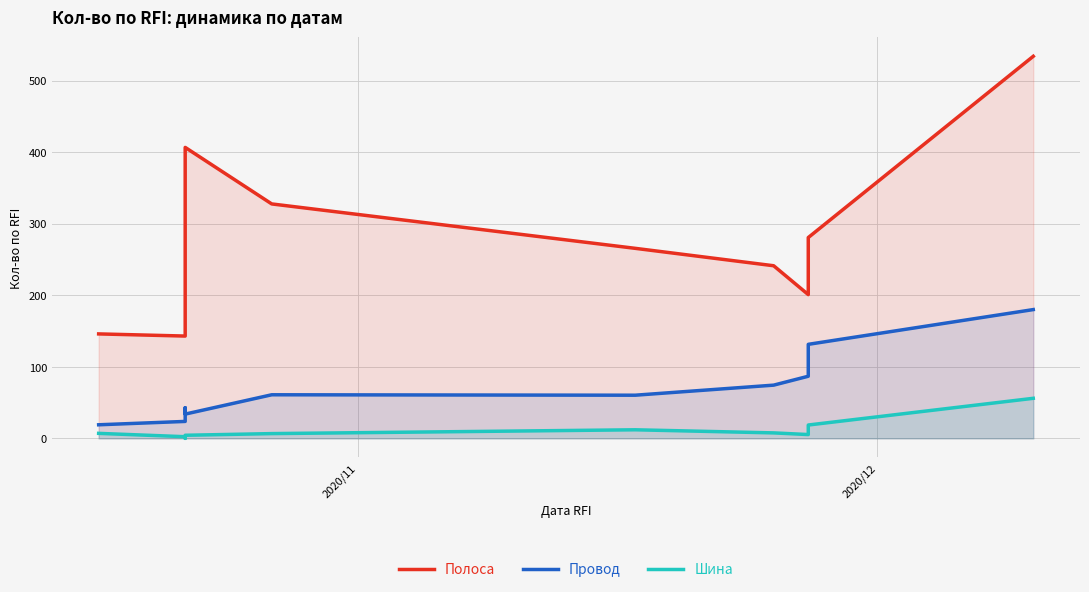

List the series in order of their overall mean, lowest first.

Шина, Провод, Полоса